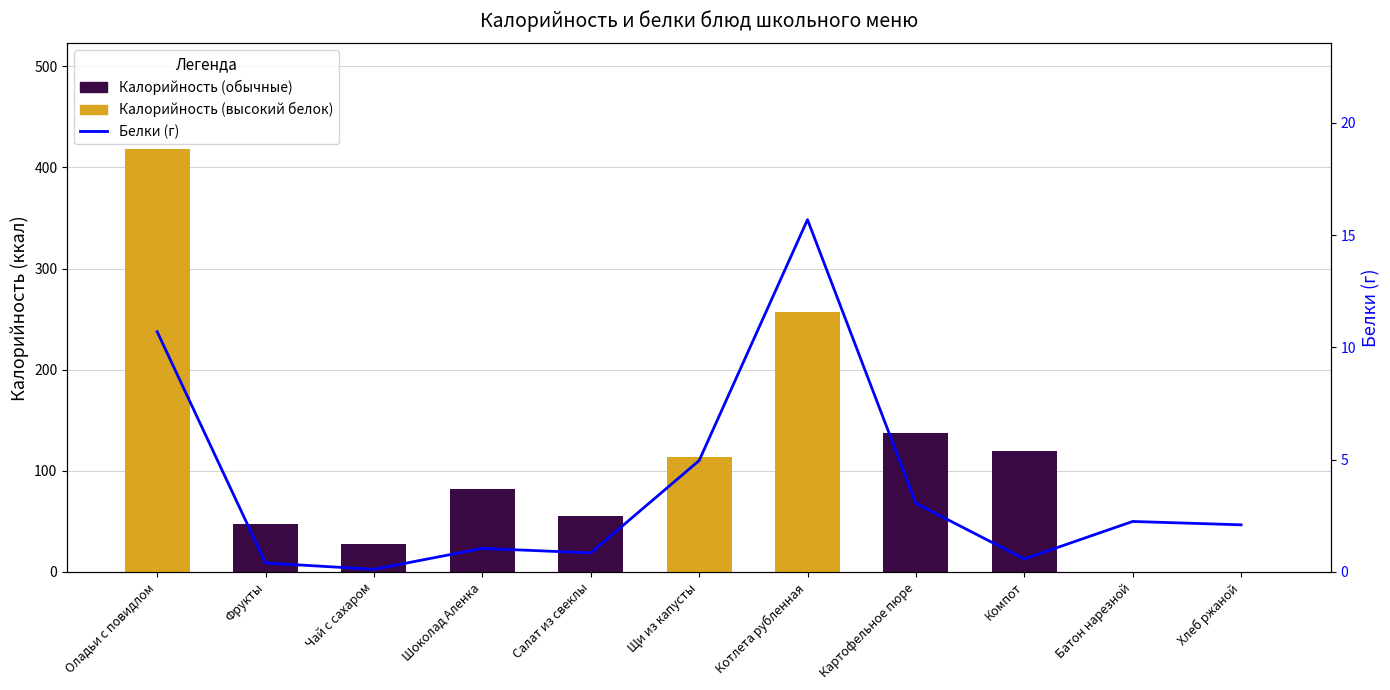

Reading left to right, extract all data points from this chart.

Калорийность: Оладьи с повидлом=418.0	Фрукты=47.0	Чай с сахаром=27.3	Шоколад Аленка=82.5	Салат из свеклы=55.7	Щи из капусты=113.3	Котлета рубленная=257.4	Картофельное пюре=137.2	Компот=119.5	Батон нарезной=0.3	Хлеб ржаной=0.1
Белки (г): Оладьи с повидлом=10.7	Фрукты=0.4	Чай с сахаром=0.1	Шоколад Аленка=1.1	Салат из свеклы=0.8	Щи из капусты=5.0	Котлета рубленная=15.7	Картофельное пюре=3.1	Компот=0.6	Батон нарезной=2.2	Хлеб ржаной=2.1